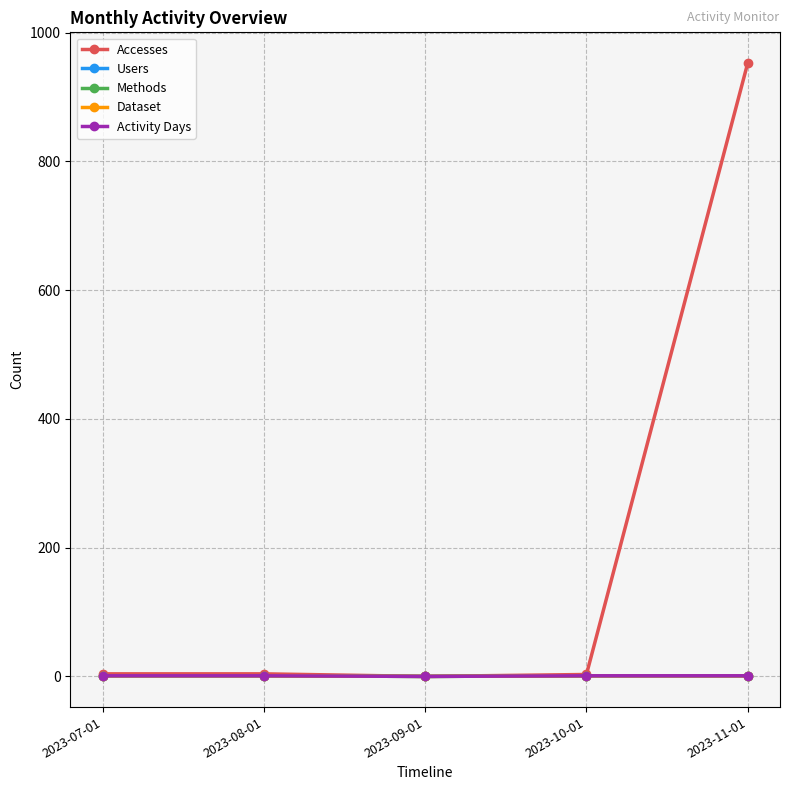

Rank the series by their maximum value, from lowest to highest.

Users, Methods, Dataset, Activity Days, Accesses